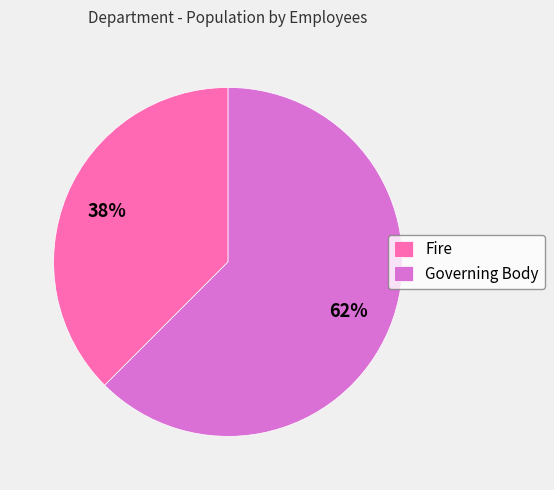

Do Governing Body and Fire together represent more than half of the pie?

Yes